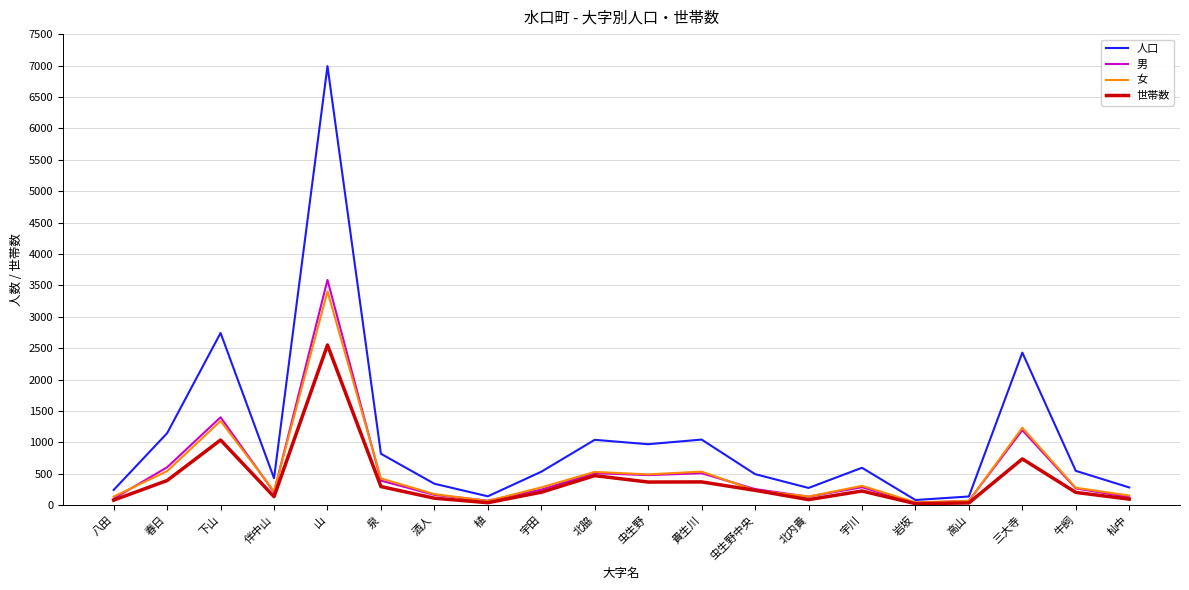

What is the minimum value shown in the chart?

26